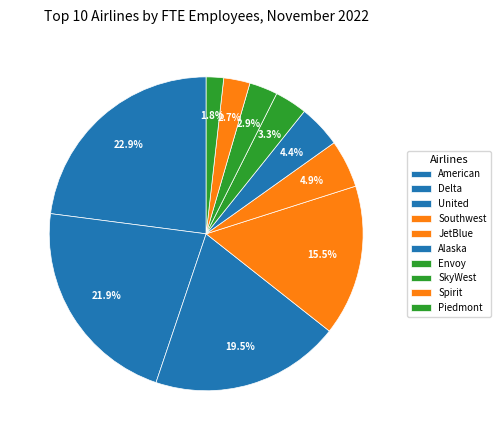

Does Spirit represent more than half of the total?

No